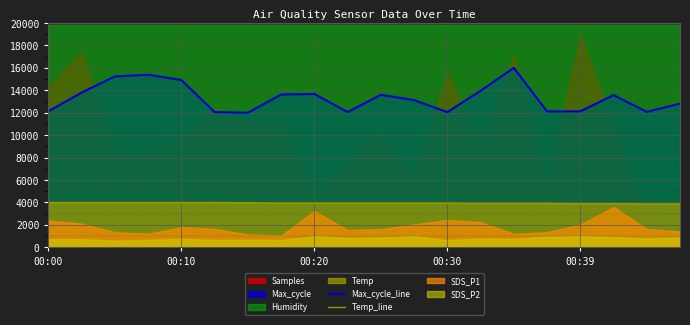

How many data points in Temp_line are less than 3950?

7